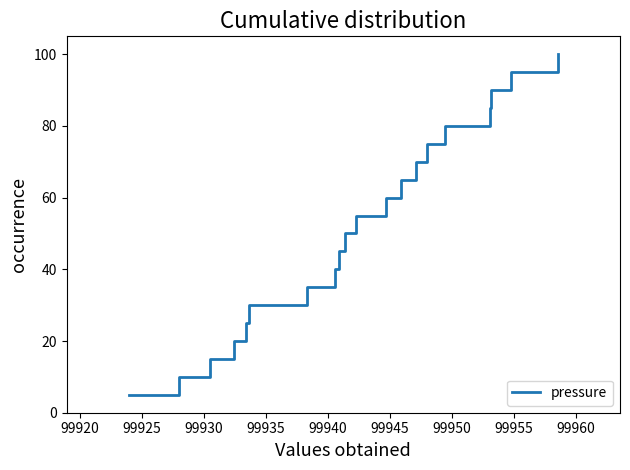

What is the difference between the maximum and minimum values?

95.0